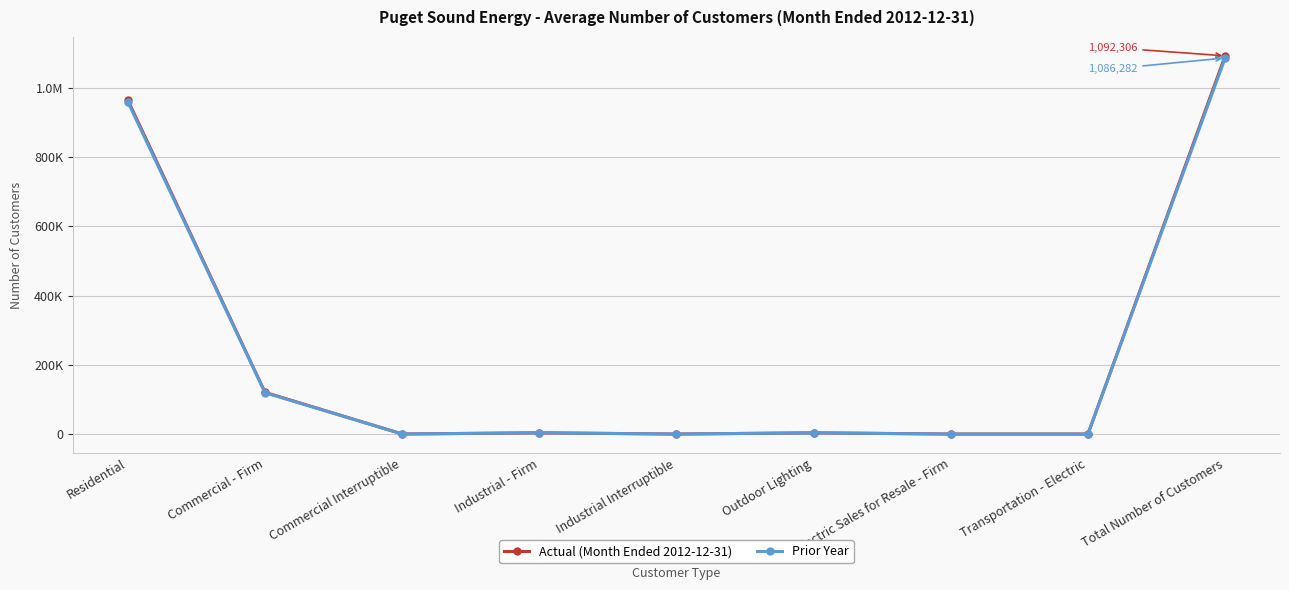

Between which two adjacent categories do Actual (Month Ended 2012-12-31) and Prior Year first intersect?

Commercial - Firm and Commercial Interruptible